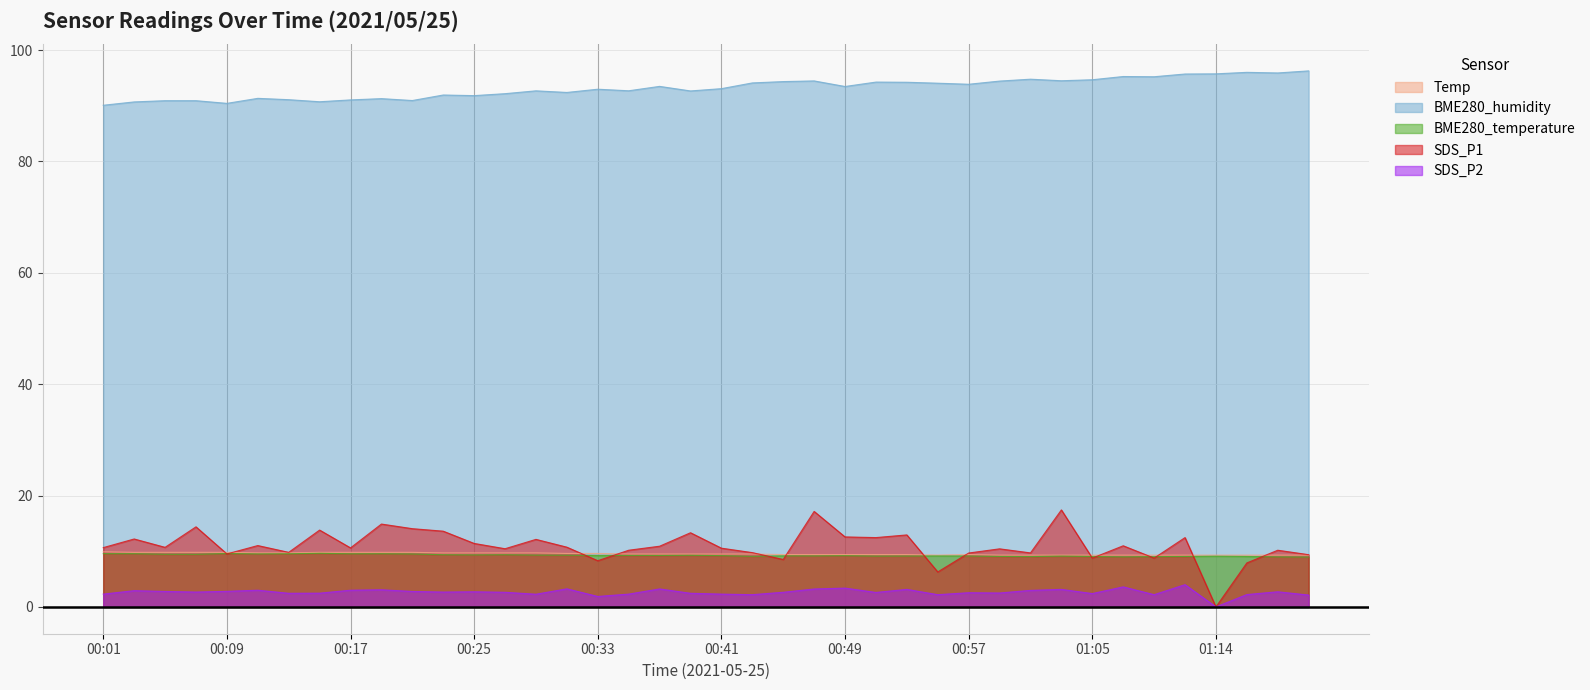

Between 00:47 and 00:17, which is larger?

00:17